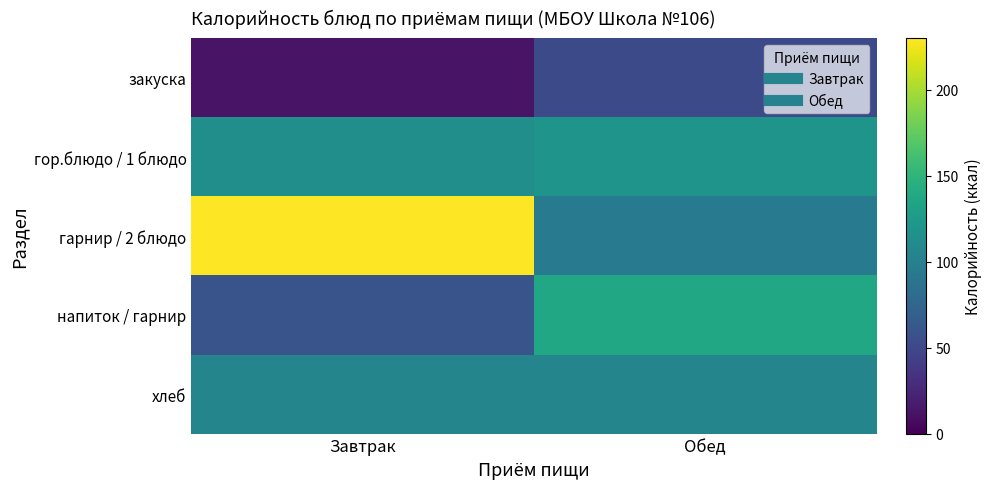

Which series has the largest total across all categories?

гарнир / 2 блюдо